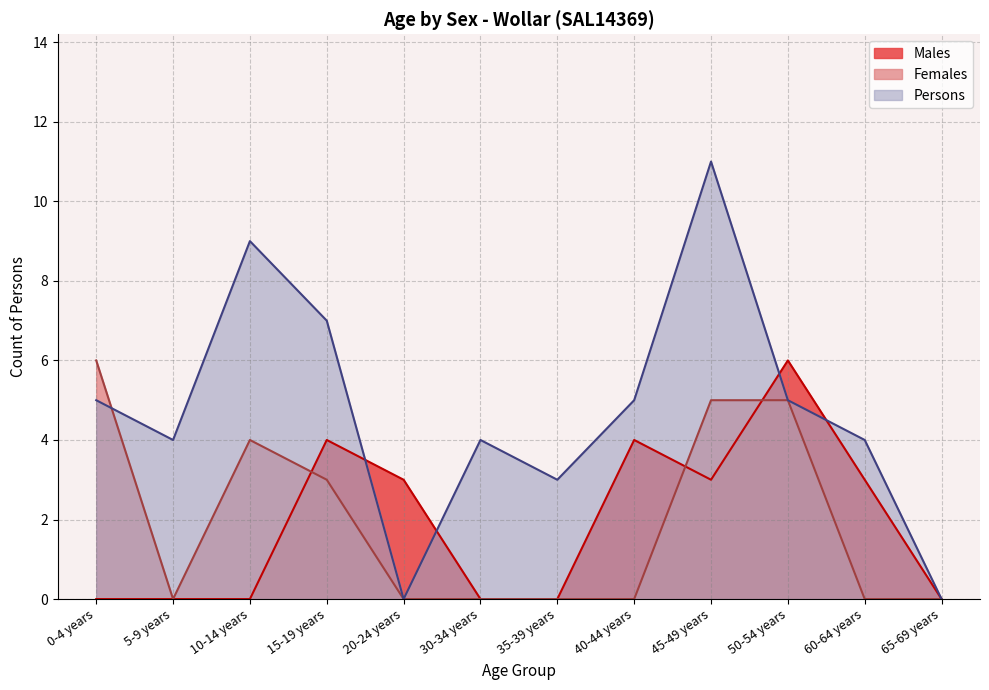

What is the greatest value displayed?

11